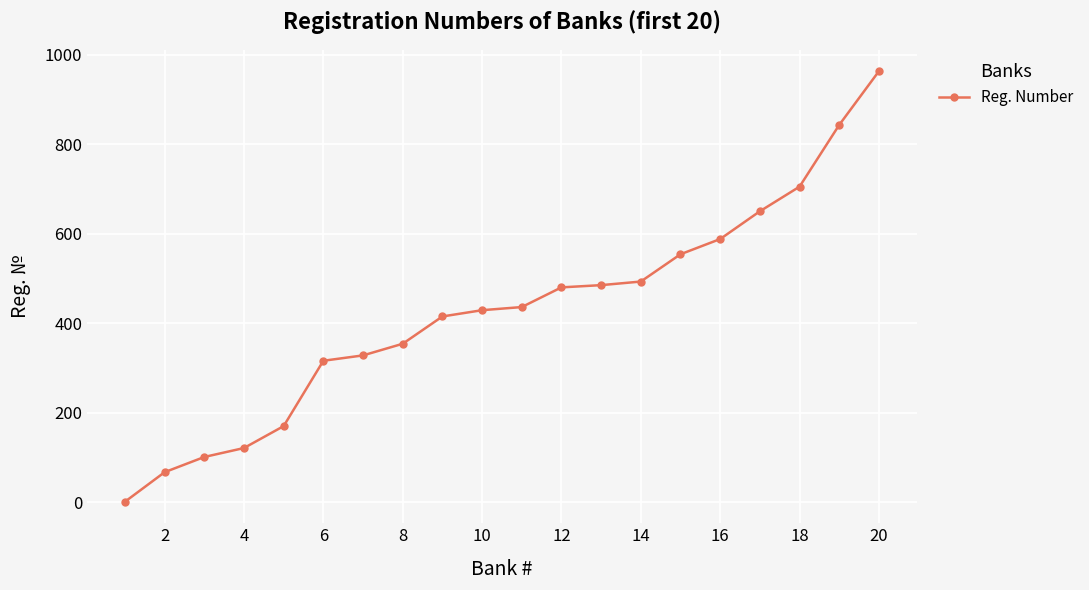

What is the difference between the maximum and minimum values?

962